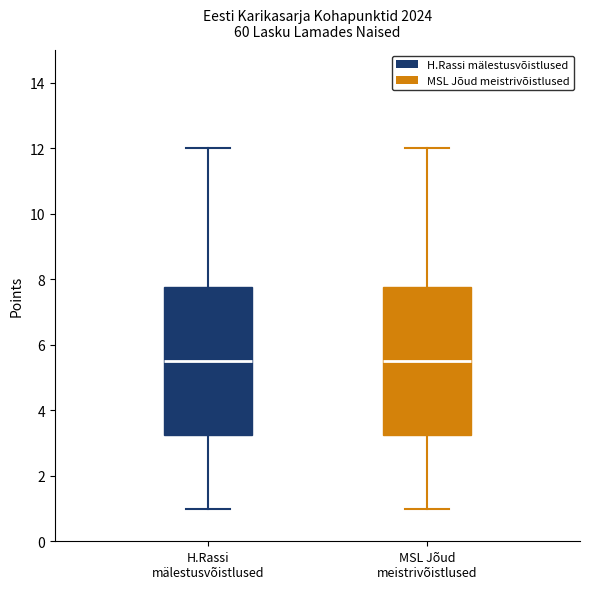

Where is the lower edge of the box for MSL Jõud meistrivõistlused on the y-axis? The values are not printed on the chart, so give them approximately, as read against the axis.

3.2